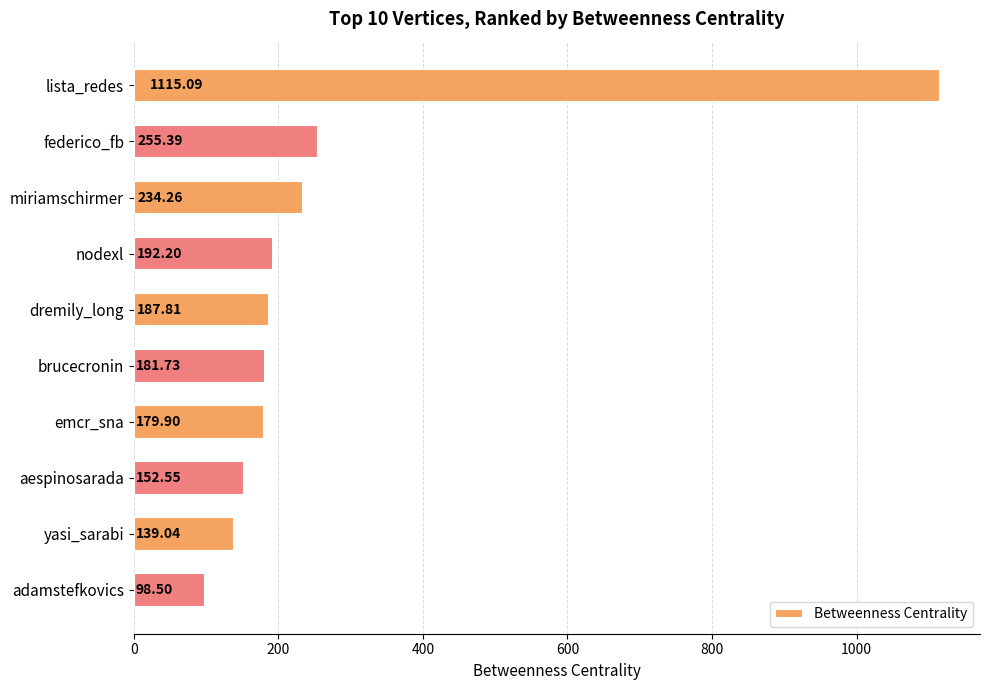

Which has a higher value, brucecronin or nodexl?

nodexl